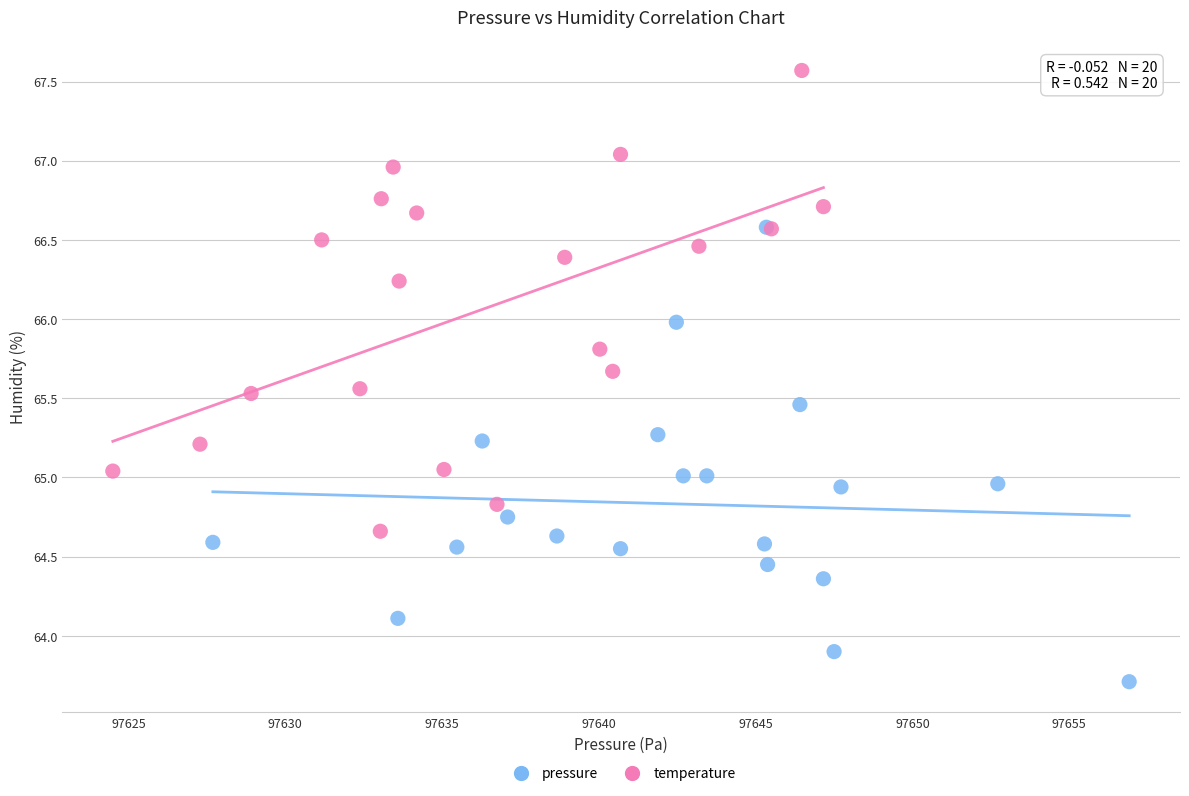

Which series reaches the maximum Y coordinate?

temperature